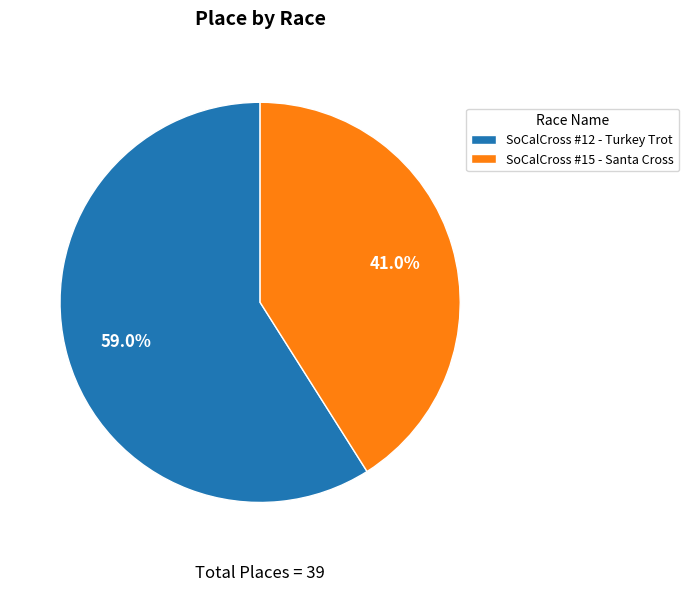

What is the smallest slice in the pie chart?

SoCalCross #15 - Santa Cross